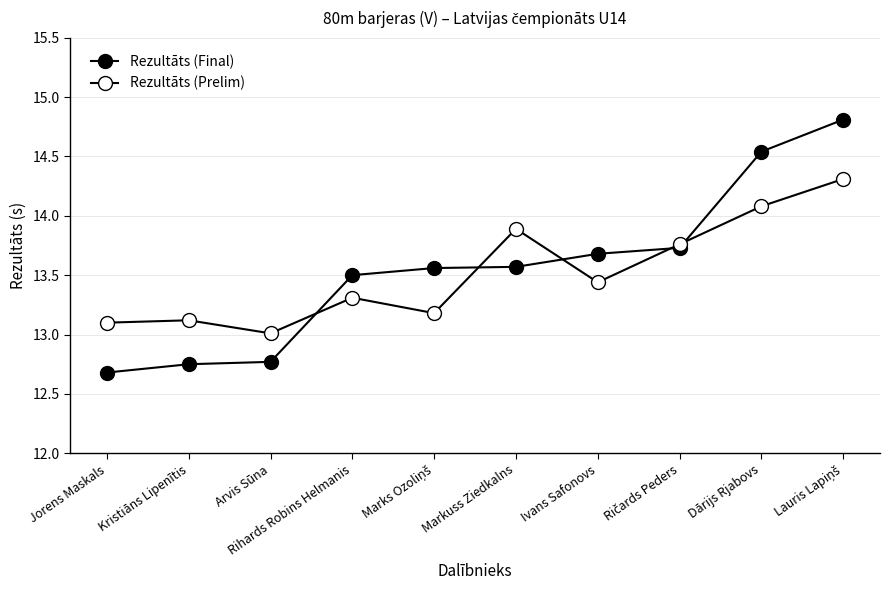

Reading left to right, what are all the values shown in this chart?

Rezultāts (Final): Jorens Maskals=12.7	Kristiāns Lipenītis=12.8	Arvis Sūna=12.8	Rihards Robins Helmanis=13.5	Marks Ozoliņš=13.6	Markuss Ziedkalns=13.6	Ivans Safonovs=13.7	Ričards Peders=13.7	Dārijs Rjabovs=14.5	Lauris Lapiņš=14.8
Rezultāts (Prelim): Jorens Maskals=13.1	Kristiāns Lipenītis=13.1	Arvis Sūna=13.0	Rihards Robins Helmanis=13.3	Marks Ozoliņš=13.2	Markuss Ziedkalns=13.9	Ivans Safonovs=13.4	Ričards Peders=13.8	Dārijs Rjabovs=14.1	Lauris Lapiņš=14.3